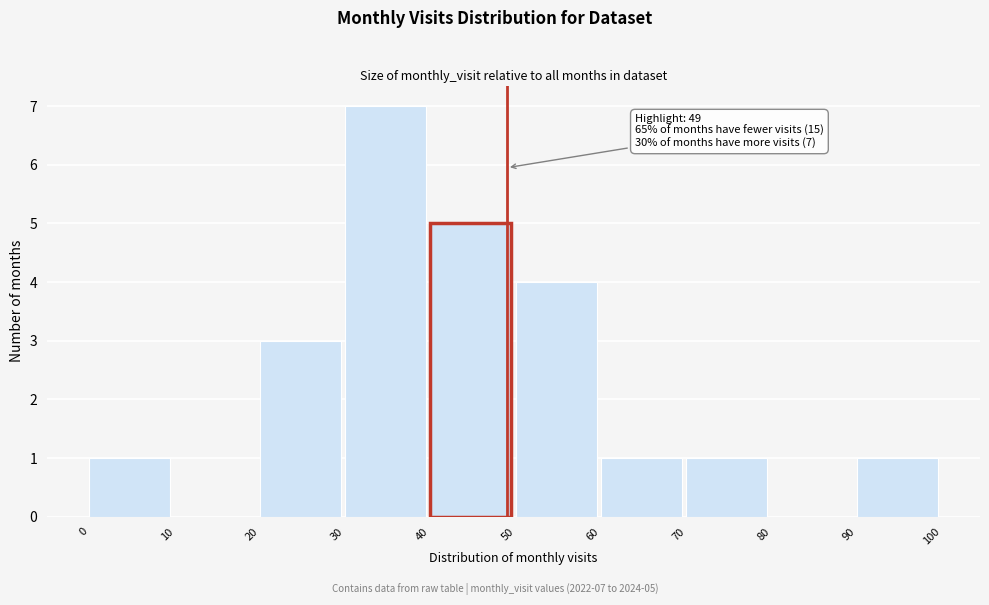

Which range on the x-axis has the tallest bar?

30 to 40